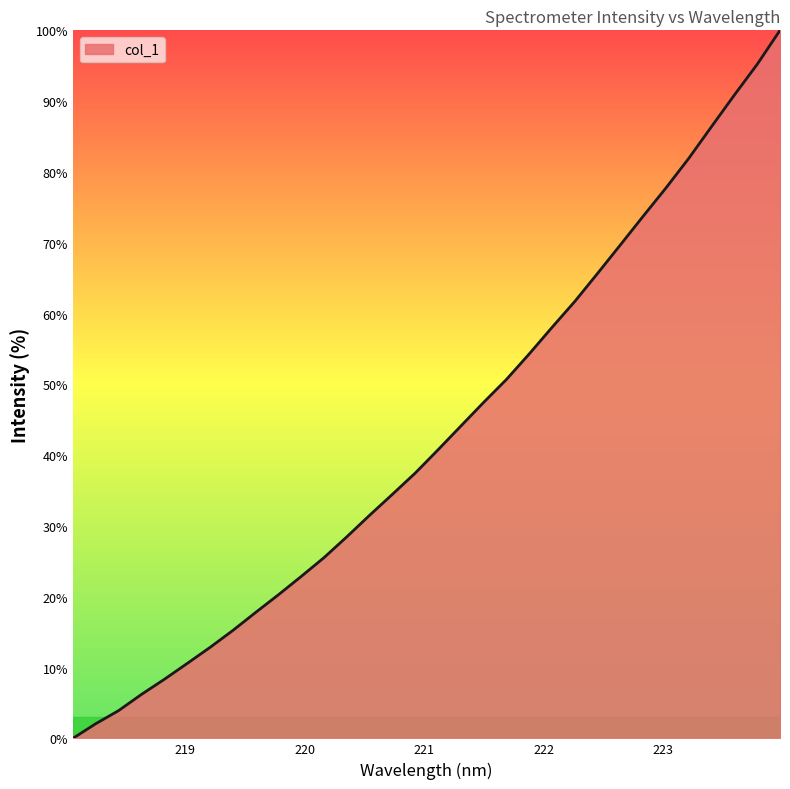

What is the greatest value displayed?

100.0